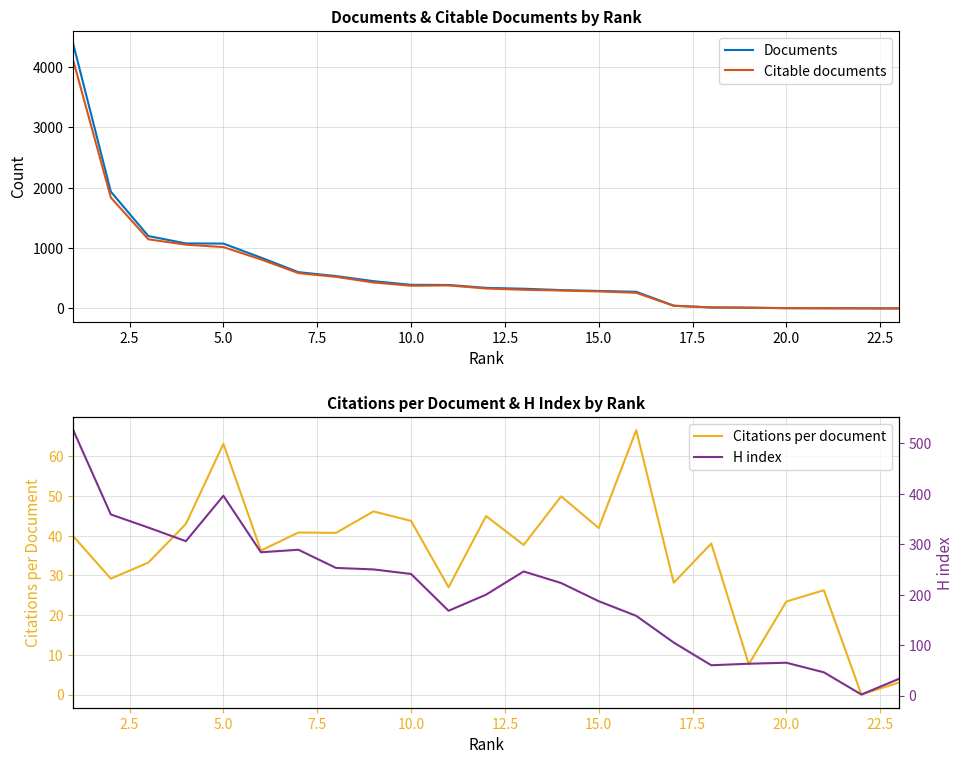

True or false: Citations per document has a value of 63.1 at 5.0.

True